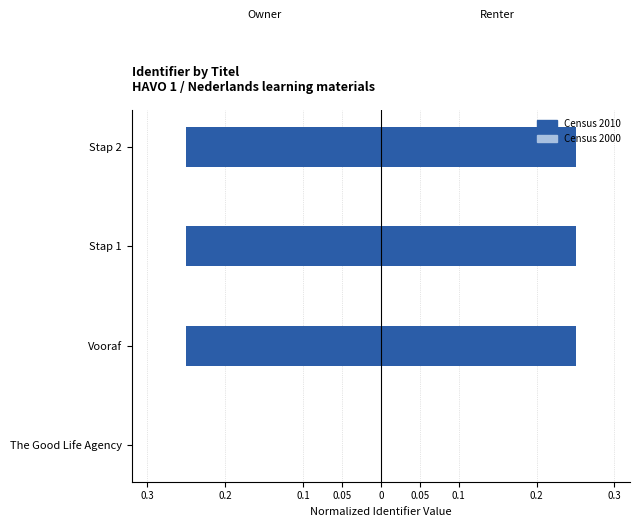

Between Stap 1 and Stap 2, which series saw the biggest shift?

Census 2010